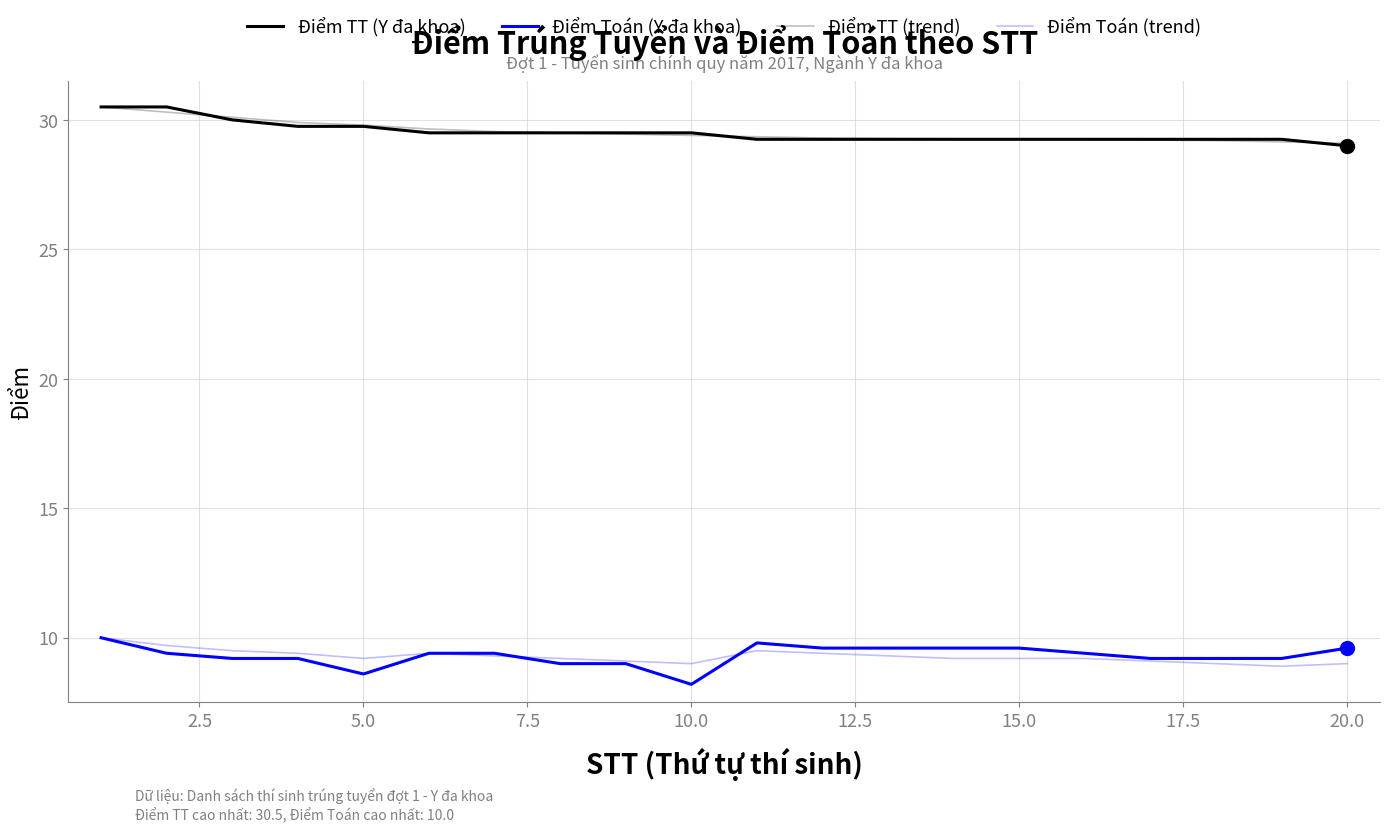

Reading right to left, what are all the values shown in this chart?

Điểm TT (Y đa khoa): 29.0	29.2	29.2	29.2	29.2	29.2	29.2	29.2	29.2	29.2	29.5	29.5	29.5	29.5	29.5	29.8	29.8	30.0	30.5	30.5
Điểm Toán (Y đa khoa): 9.6	9.2	9.2	9.2	9.4	9.6	9.6	9.6	9.6	9.8	8.2	9.0	9.0	9.4	9.4	8.6	9.2	9.2	9.4	10.0
Điểm TT (trend): 29.1	29.1	29.2	29.2	29.2	29.3	29.3	29.3	29.3	29.4	29.4	29.4	29.5	29.6	29.6	29.8	29.9	30.1	30.3	30.5
Điểm Toán (trend): 9.0	8.9	9.0	9.1	9.2	9.2	9.2	9.3	9.4	9.5	9.0	9.1	9.2	9.3	9.4	9.2	9.4	9.5	9.7	10.0